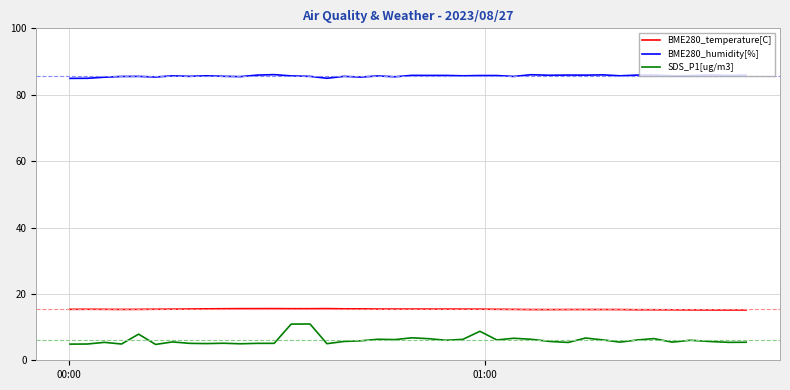

Does the chart have visible grid lines?

Yes